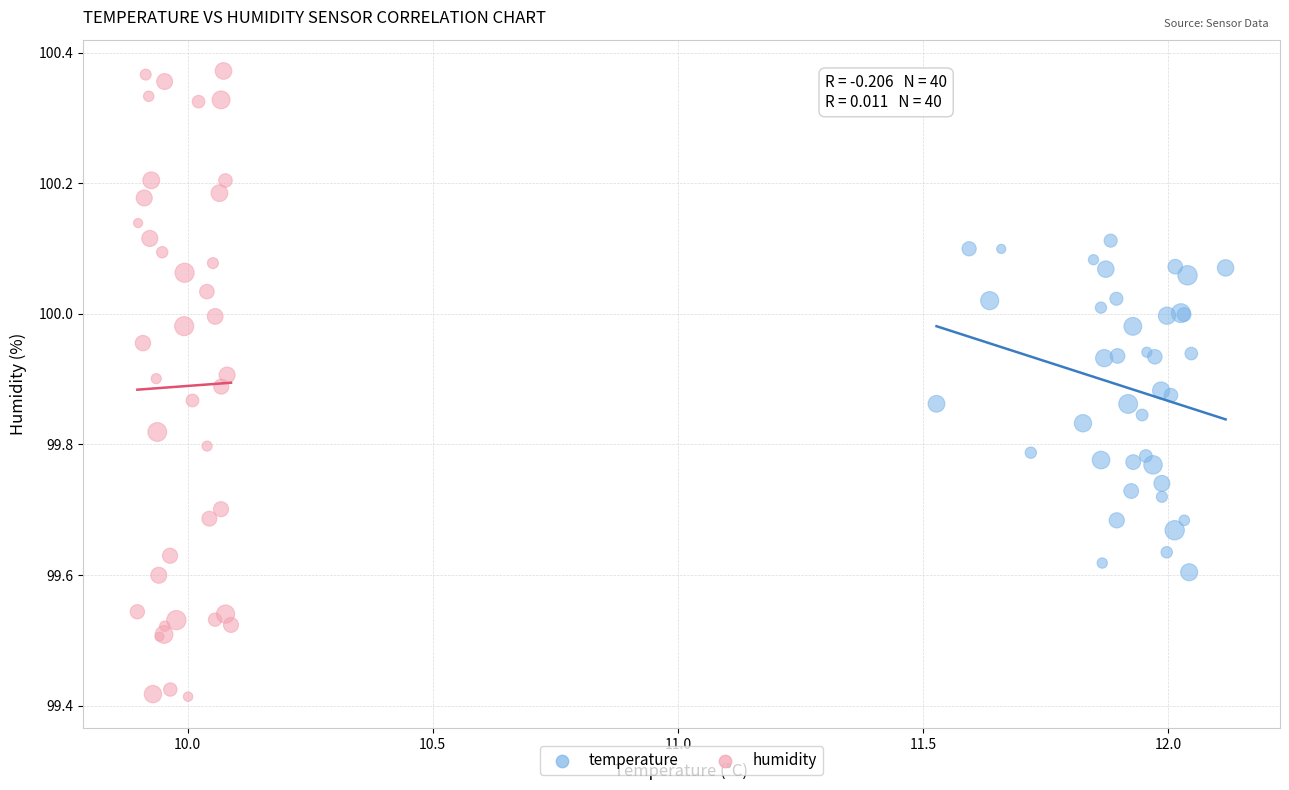

Which series reaches the maximum Y coordinate?

humidity